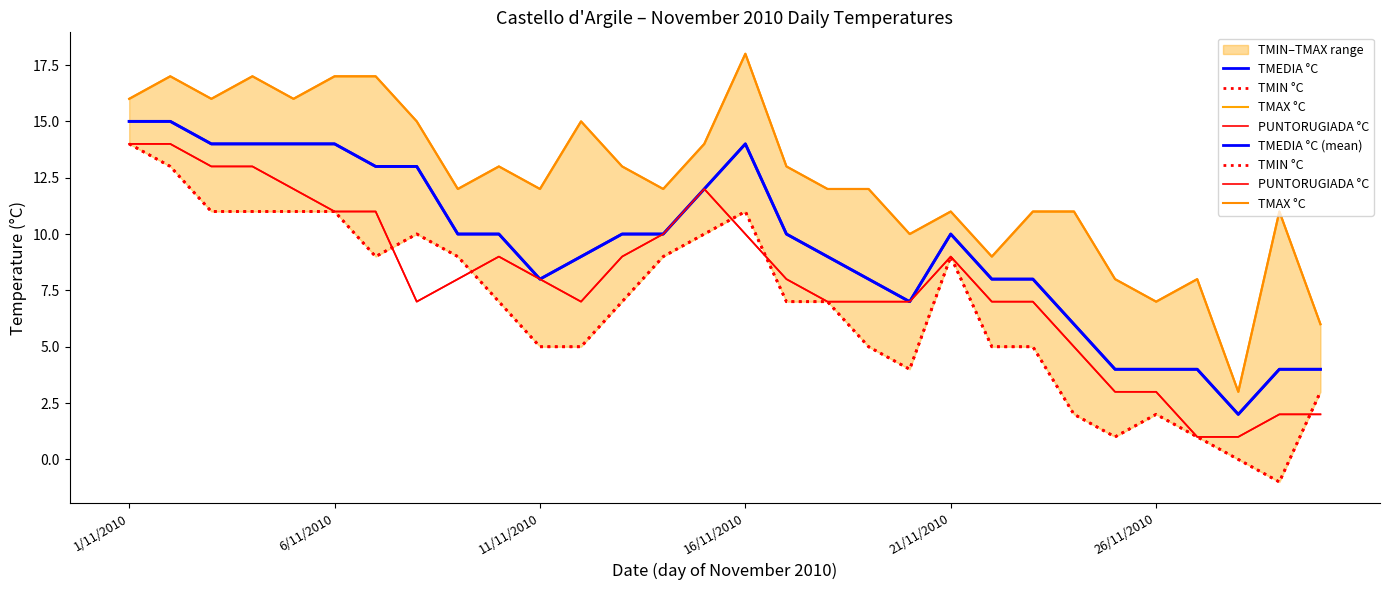

True or false: TMAX °C has a value of 6 at 6/11/2010.

False